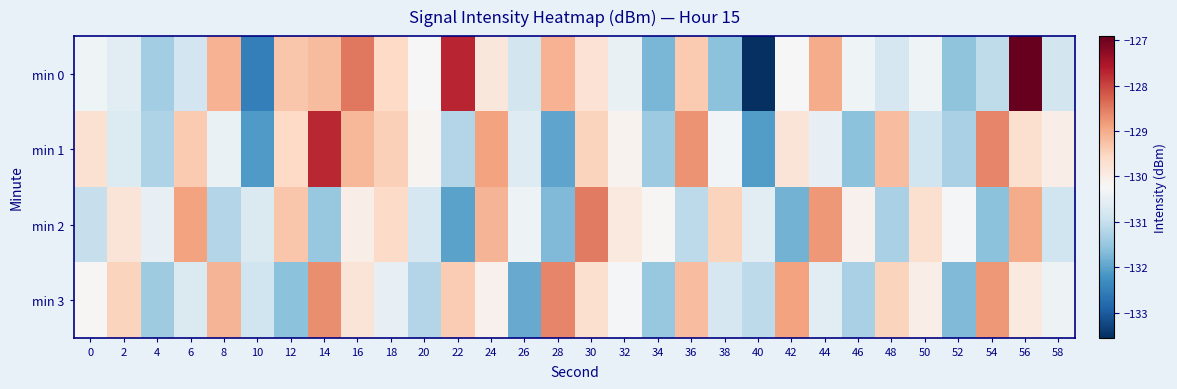

Which label corresponds to the largest value in the chart?

56